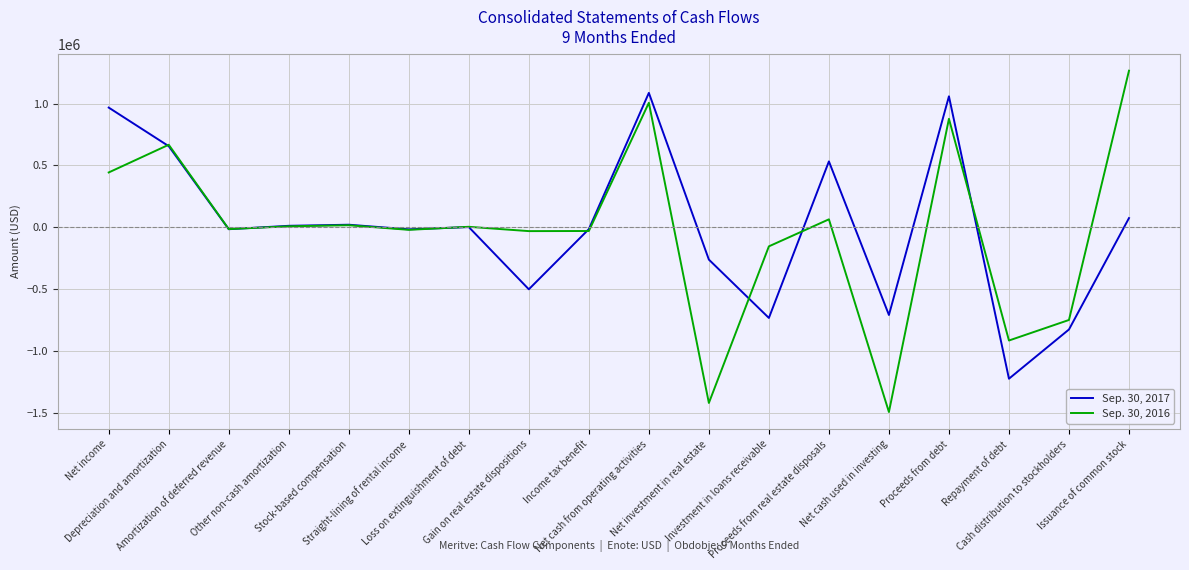

What is the difference between the second highest and minimum values in the Sep. 30, 2017 series?

2283962